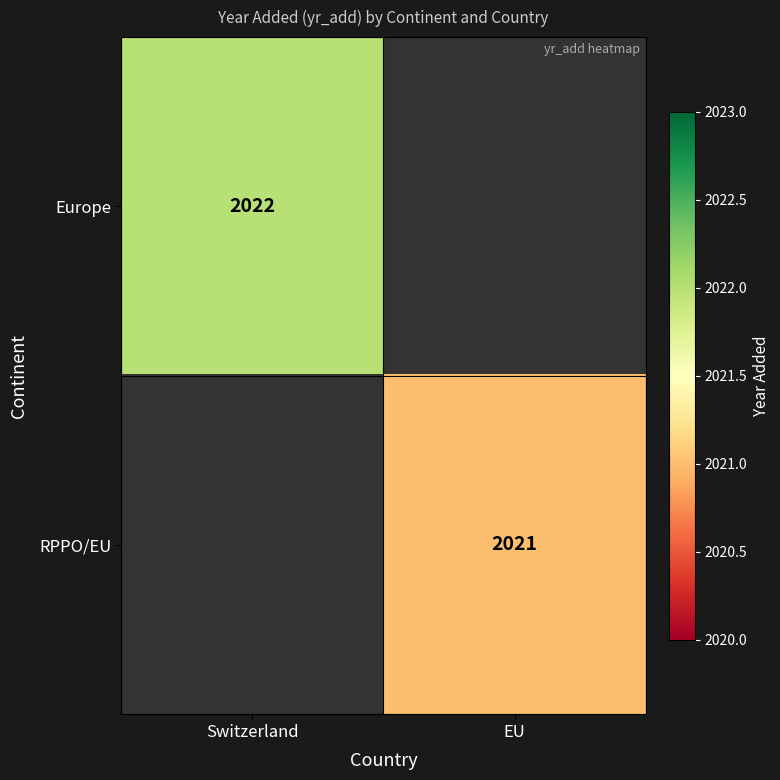

Is it true that Europe equals 2801 at Switzerland?

False